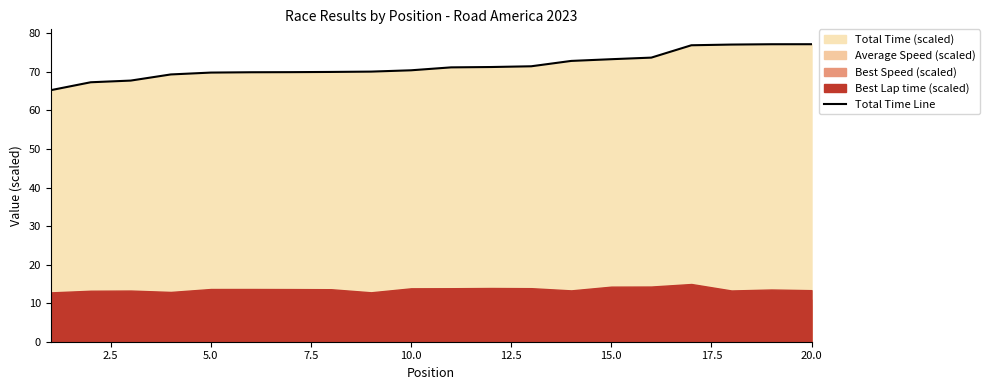

The Total Time Line series shows 137.9 at 20.0. True or false?

False